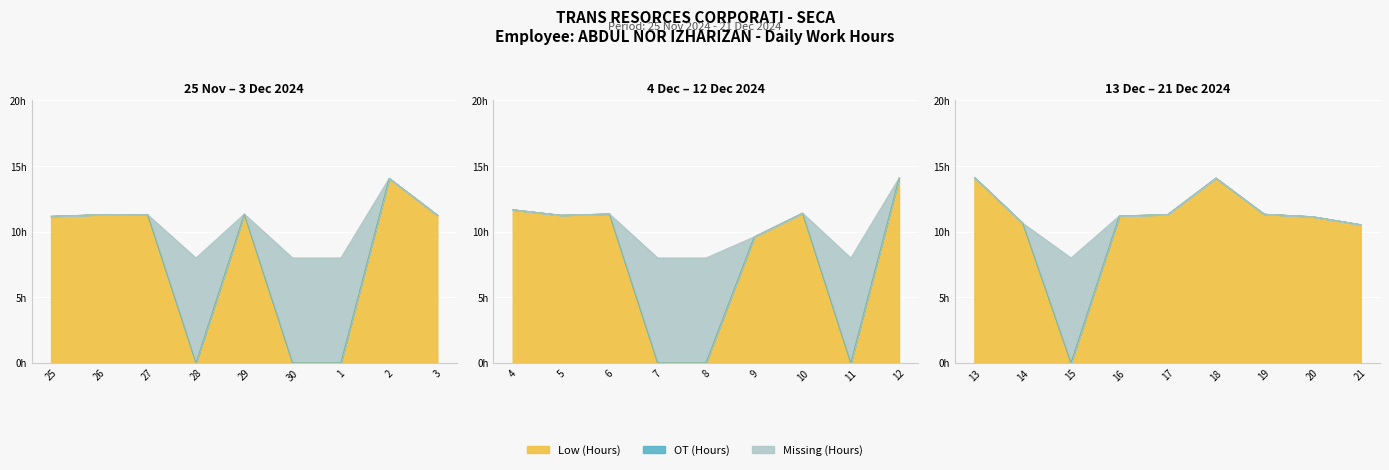

At which category is the sum across all series the highest?

13